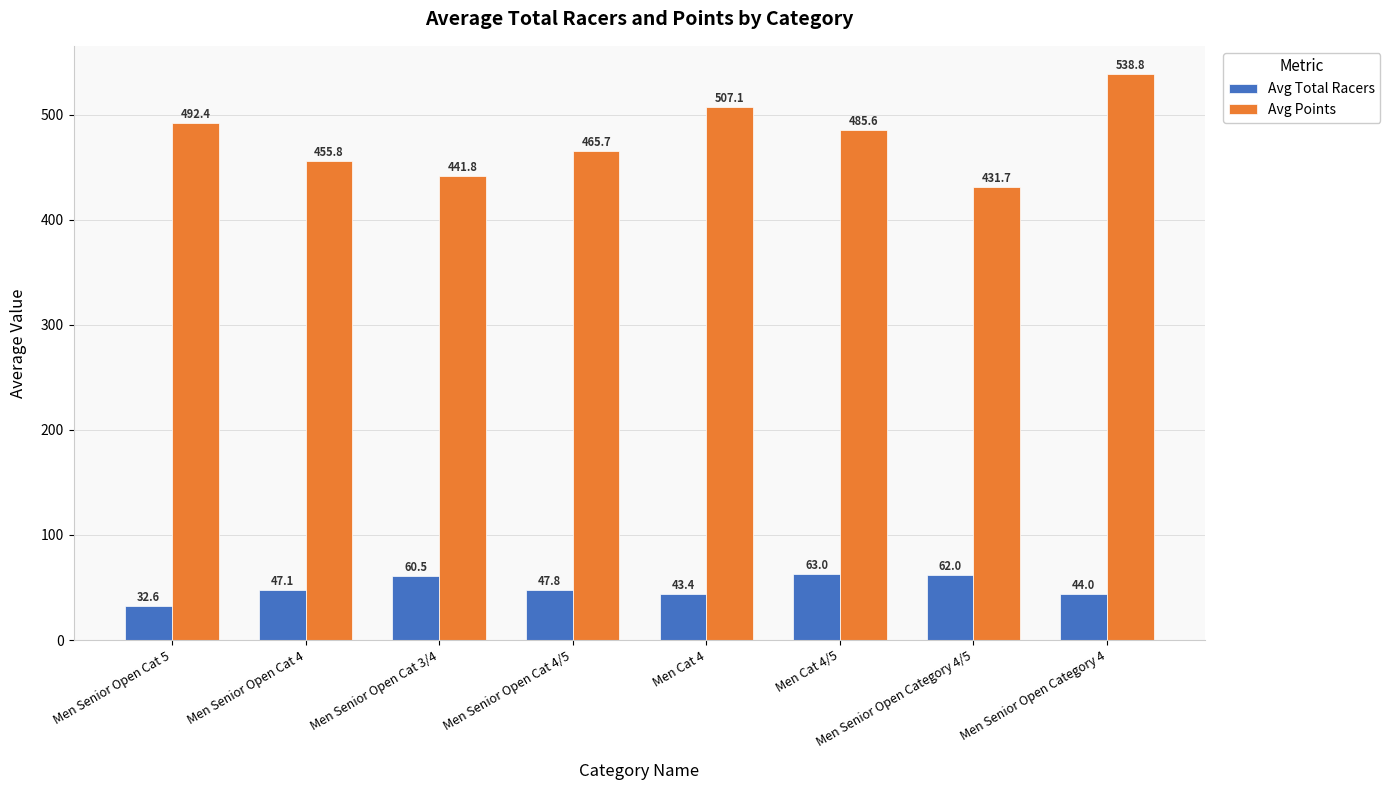

Which series has the largest range (max minus min)?

Avg Points